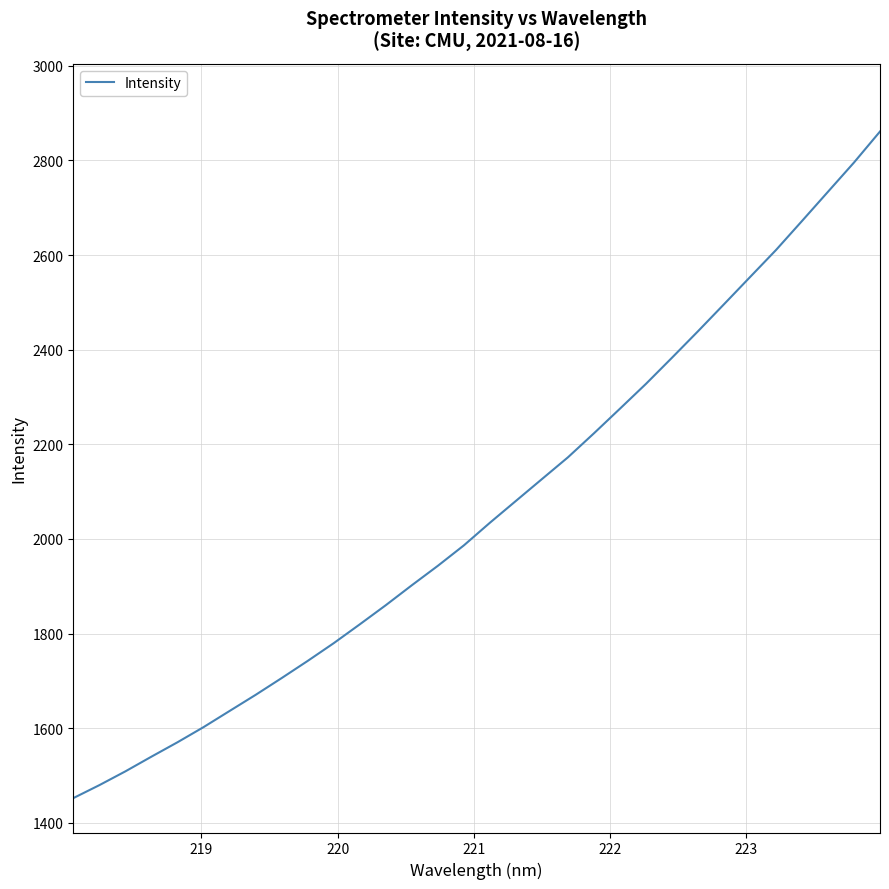

Reading left to right, list all the values displayed in this chart.

1452.4	1479.8	1509.0	1540.1	1570.5	1602.4	1636.6	1670.7	1706.1	1742.4	1779.9	1819.7	1860.1	1902.3	1943.4	1986.6	2034.4	2080.5	2126.6	2172.7	2223.4	2275.5	2327.9	2383.1	2439.1	2496.1	2553.5	2610.7	2672.1	2733.8	2795.6	2861.1